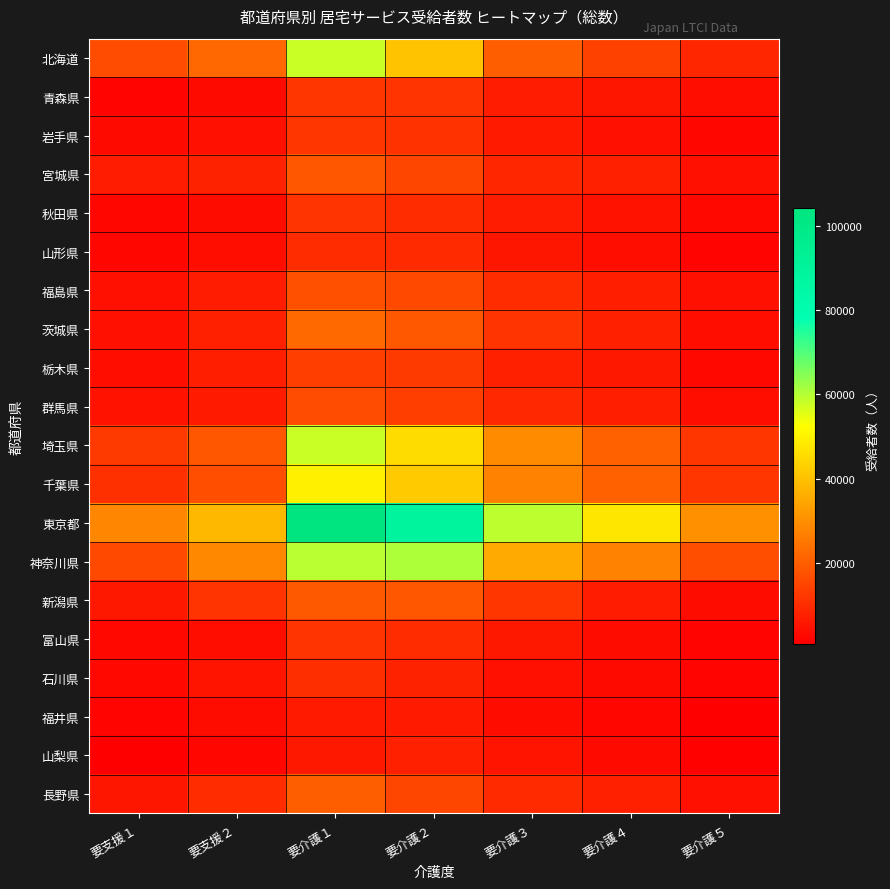

What is the total value across all series at 要介護３?

283365